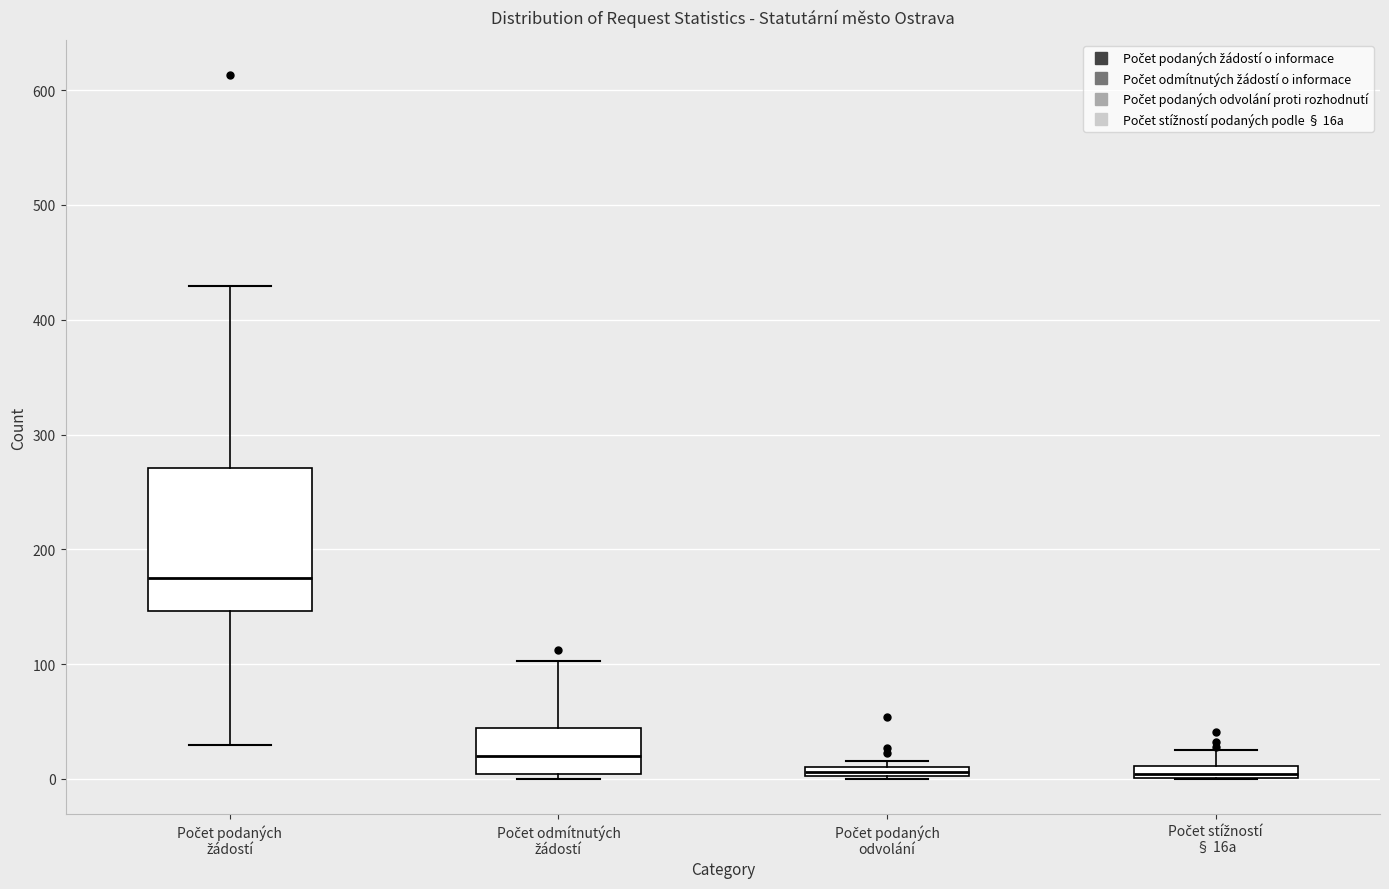

Which box has the highest median line?

Počet podaných žádostí